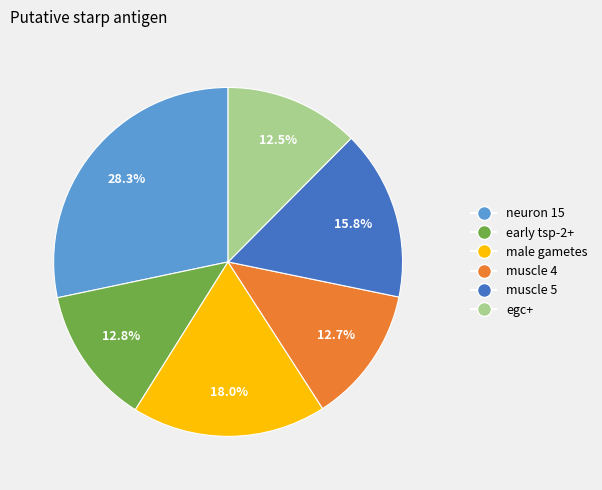

What percentage is the male gametes slice, to the nearest percent?

18%